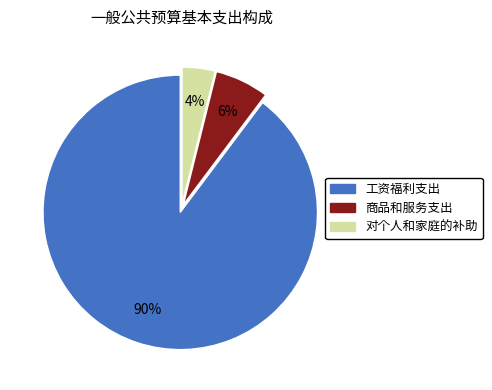

How many slices are in this pie chart?

3